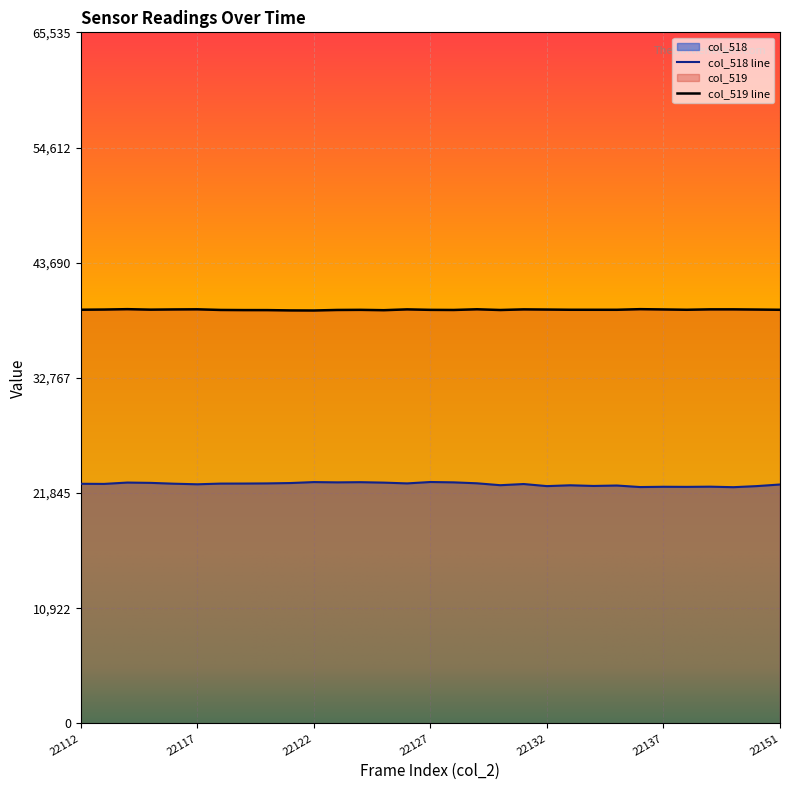

How many interior local peaks does the col_518 series have?

9